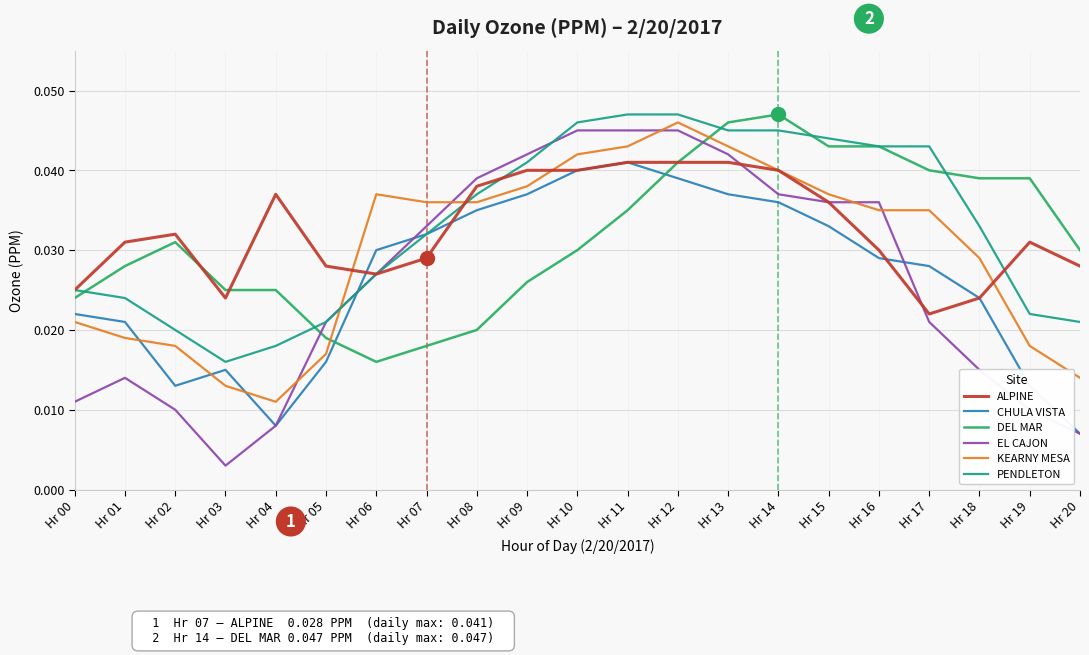

The value of PENDLETON at Hr 17 is 0.1. True or false?

False